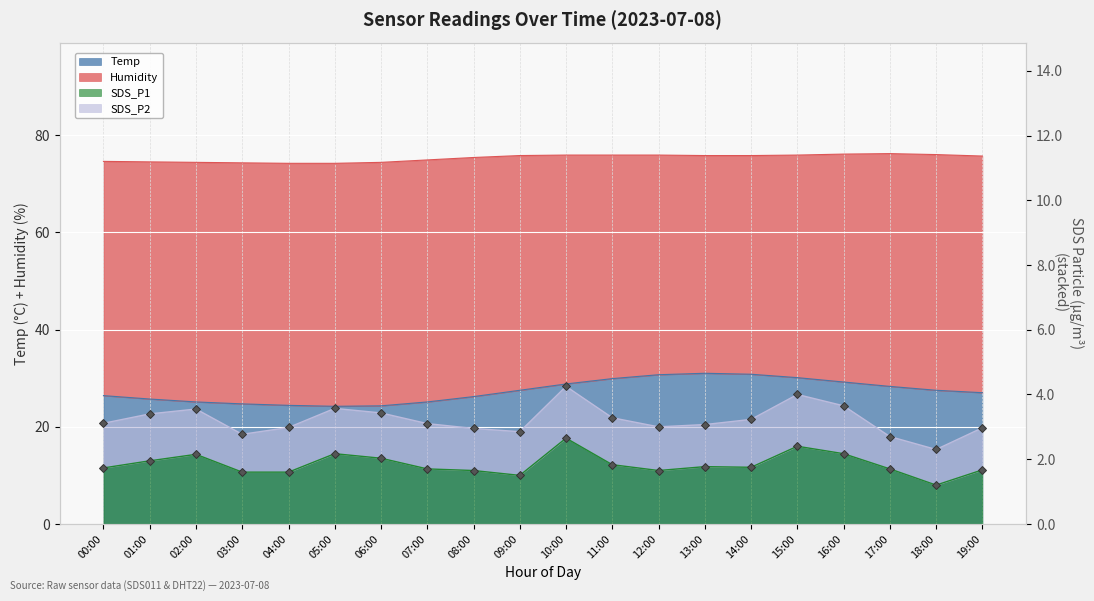

At which label is SDS_P1 closest to 1?

18:00